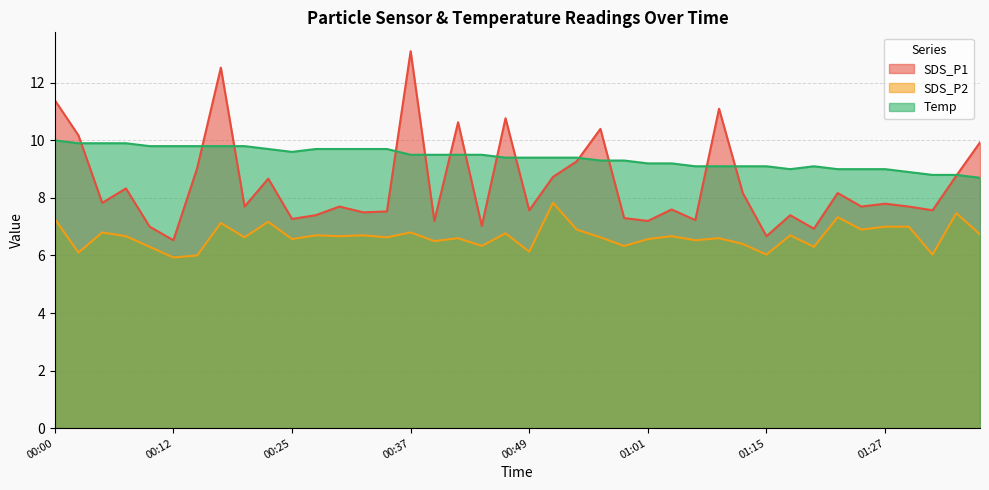

What is the lowest value of the SDS_P1 series?

6.5